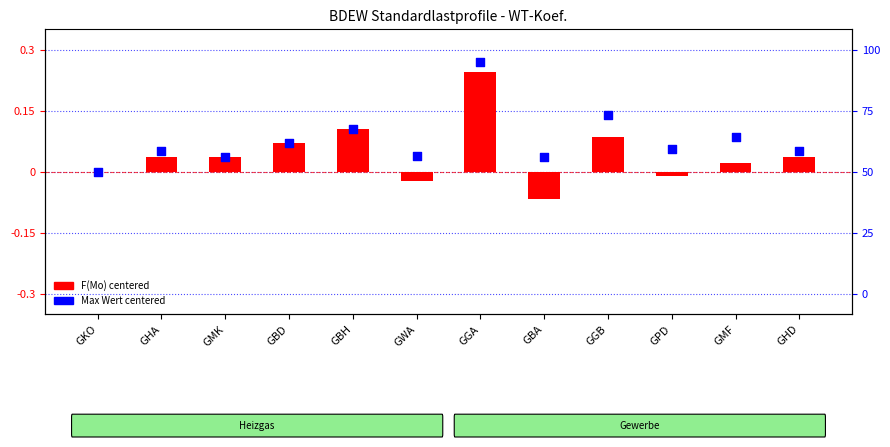

Which series has the largest Y range (max minus min)?

F(Mo) - centered